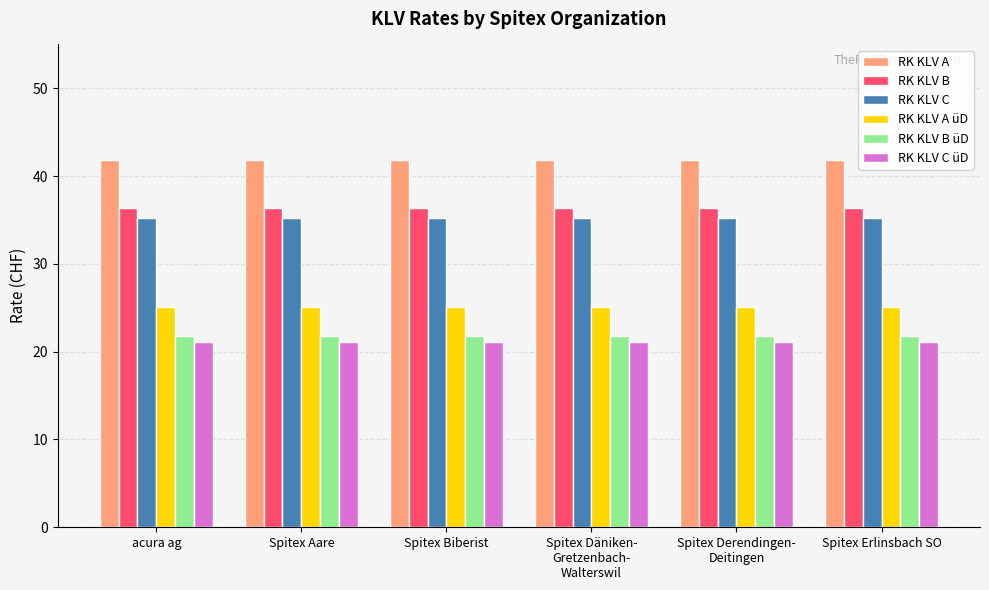

The RK KLV C üD series shows 21.2 at Spitex Erlinsbach SO. True or false?

True